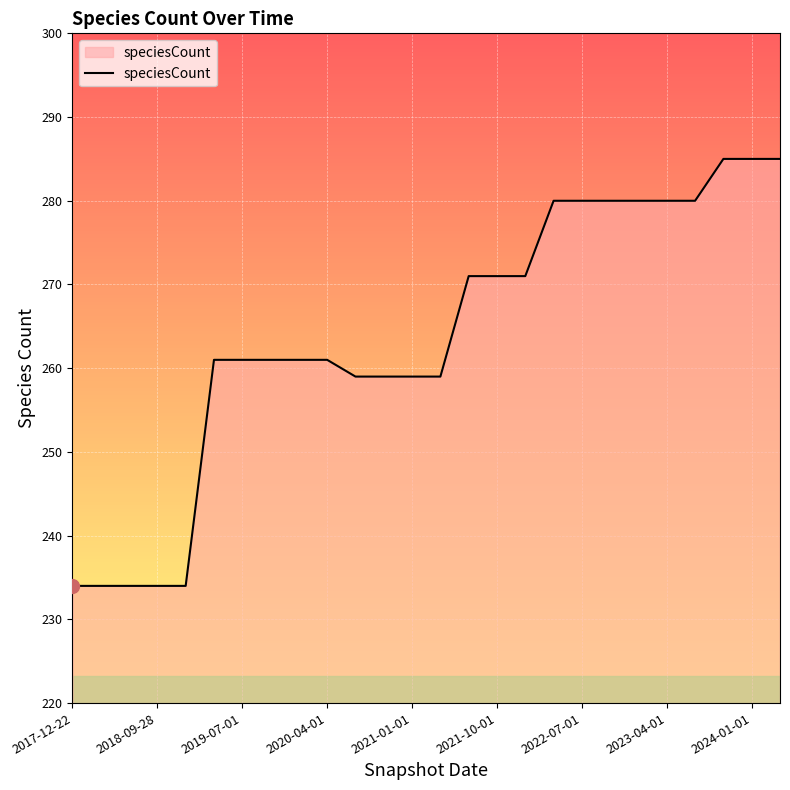

What is the difference between the maximum and minimum values?

51